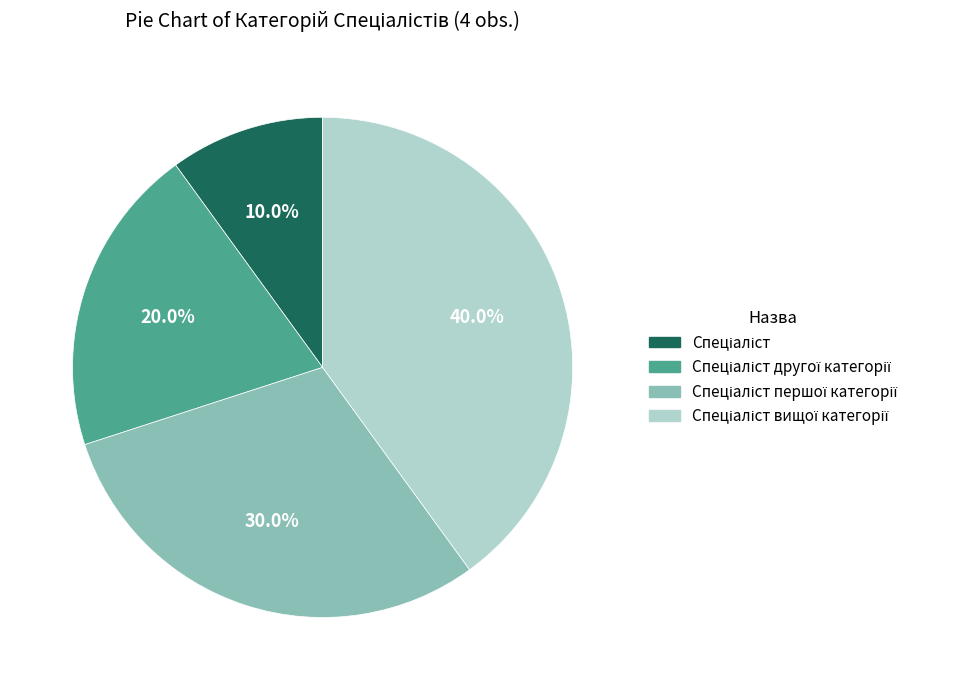

Is there a majority slice in this chart?

No